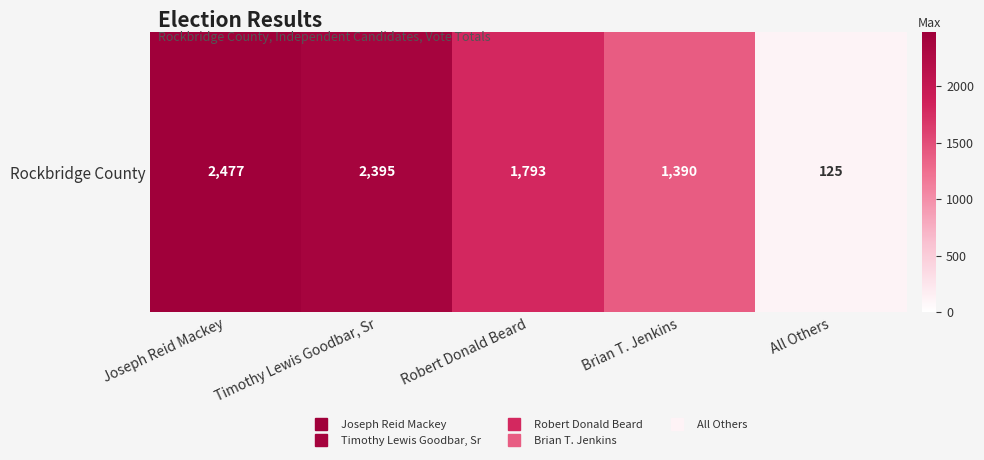

What is the sum of the values at All Others and Brian T. Jenkins?

1515